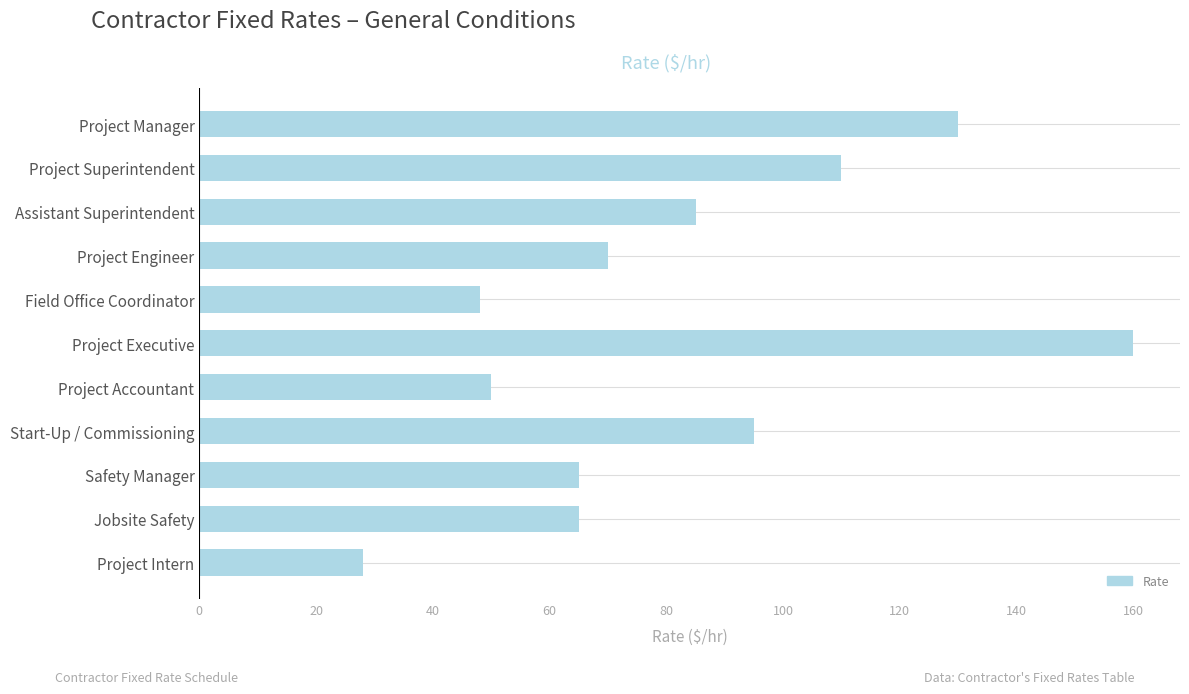

What is the greatest value displayed?

160